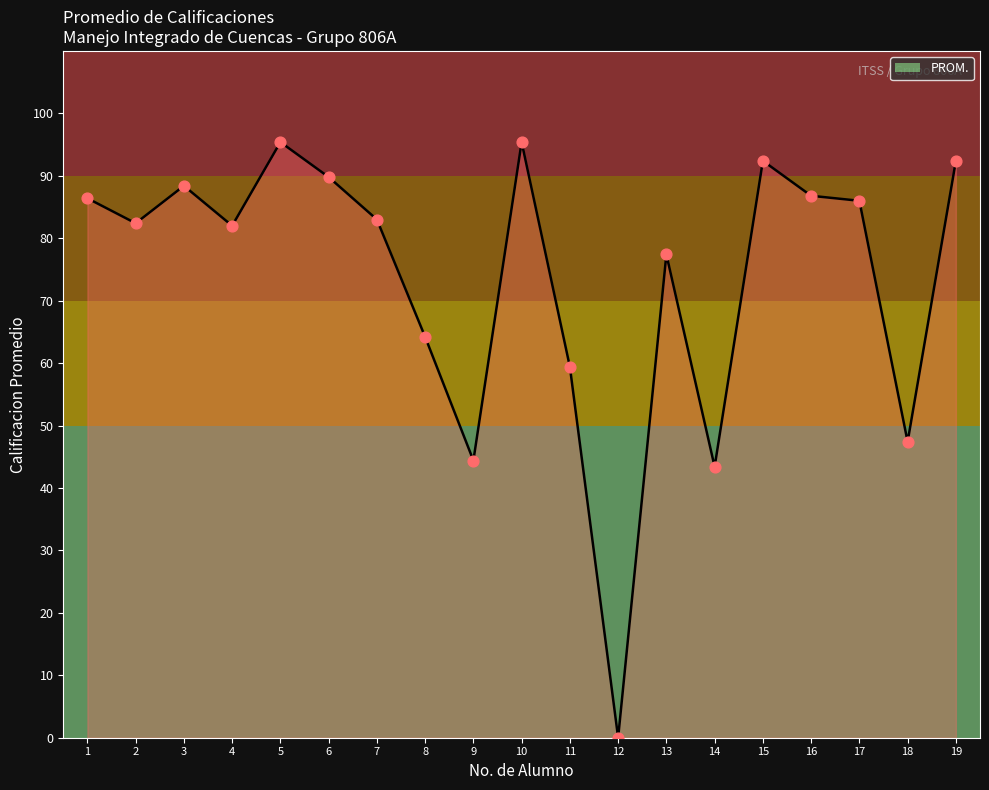

What is the change in value from 2 to 5?

+13.0